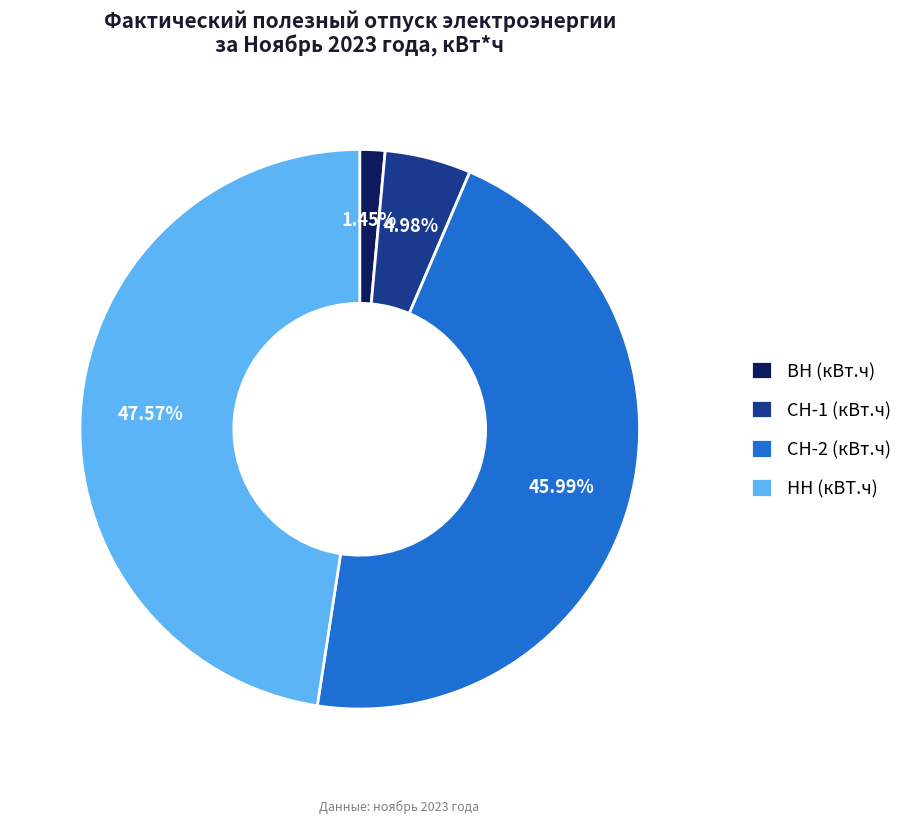

Does ВН (кВт.ч) represent more than half of the total?

No